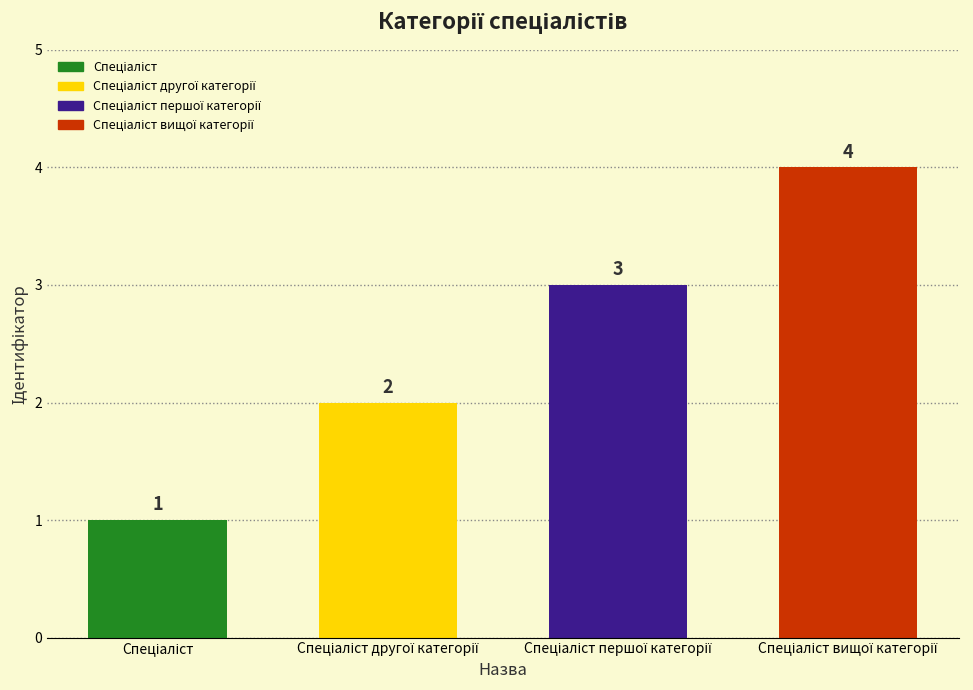

Count the number of categories in the chart.

4